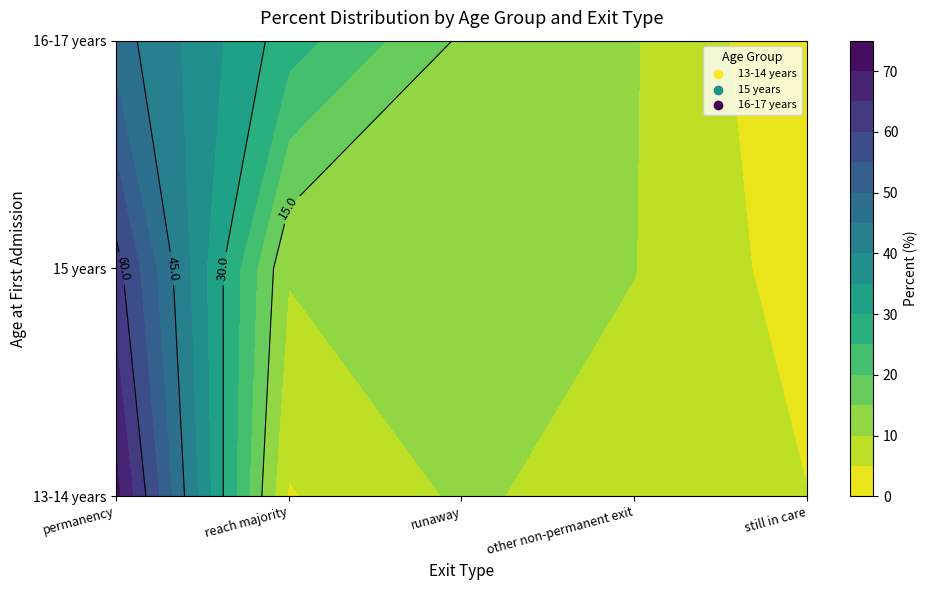

What is the maximum value for 13-14 years?

71.7